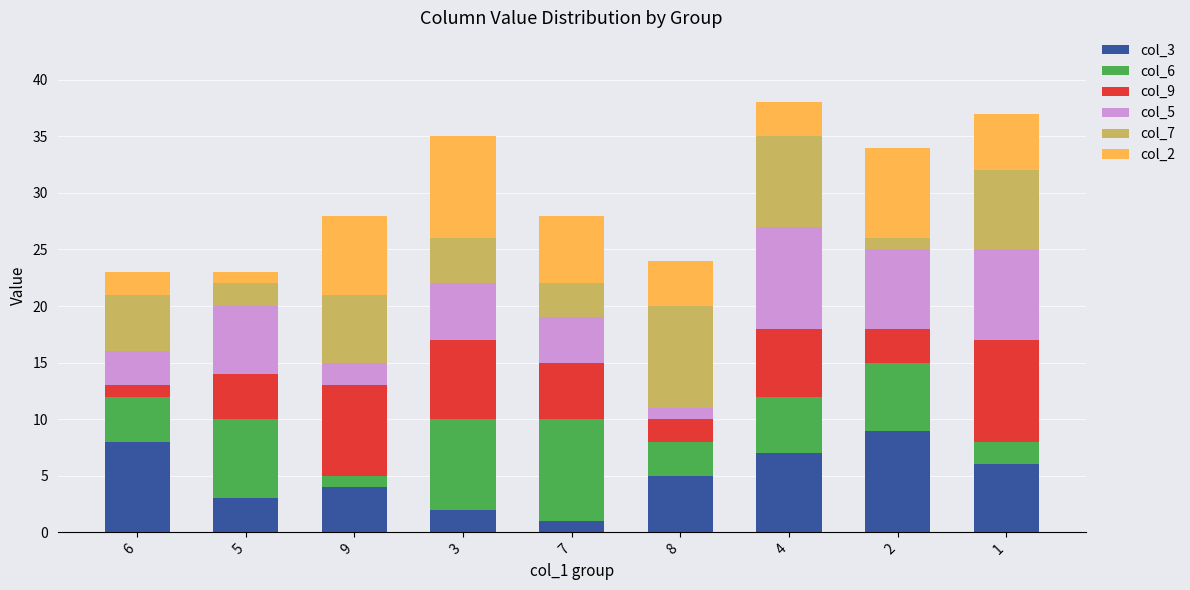

The col_3 series shows 5 at 6. True or false?

False